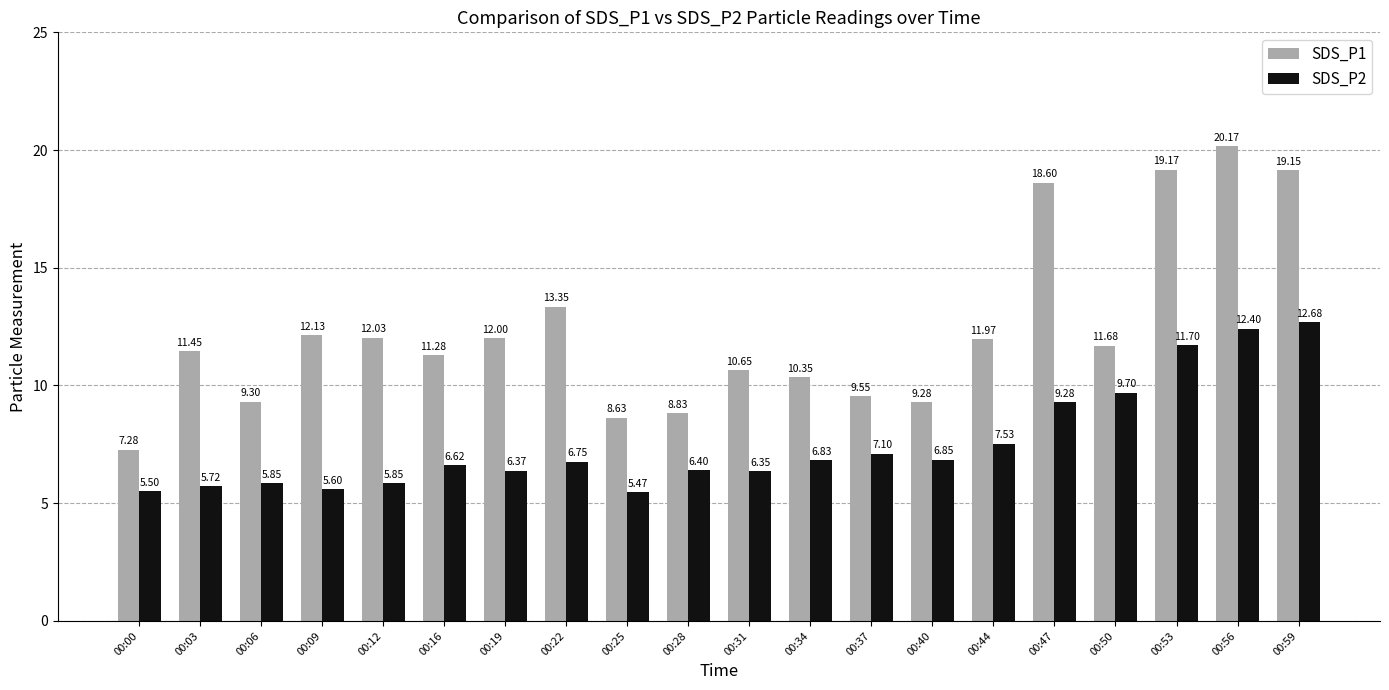

Which series changed the most between 00:37 and 00:50?

SDS_P2